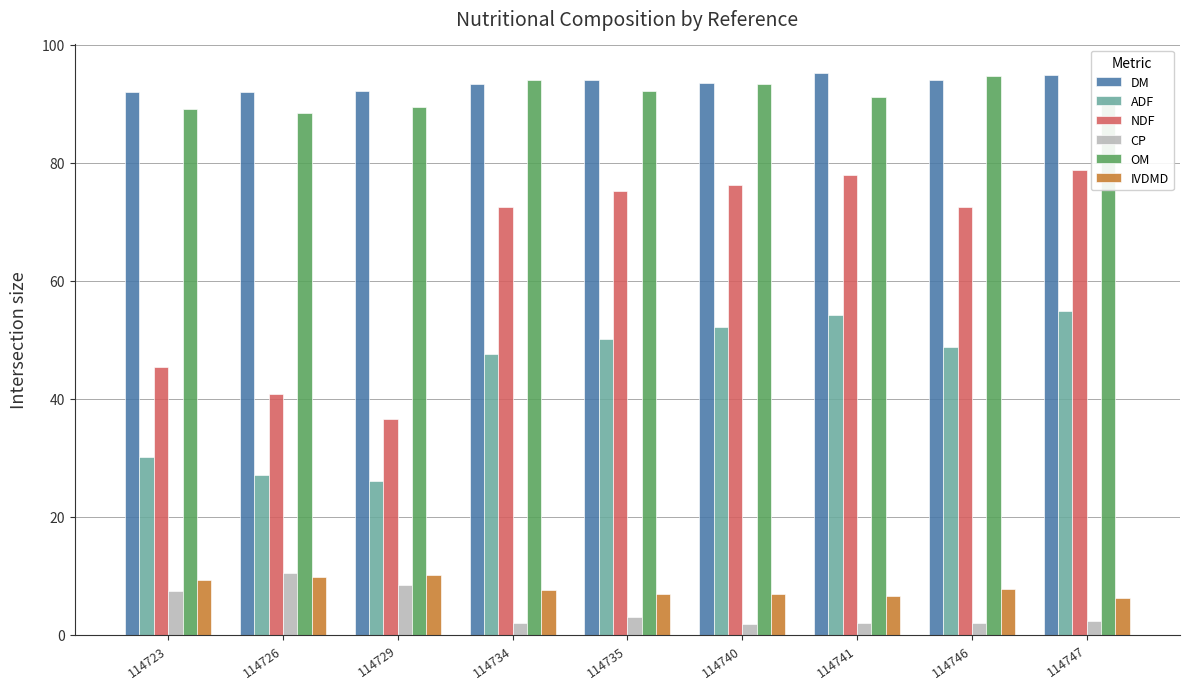

What is the smallest value displayed?

1.7